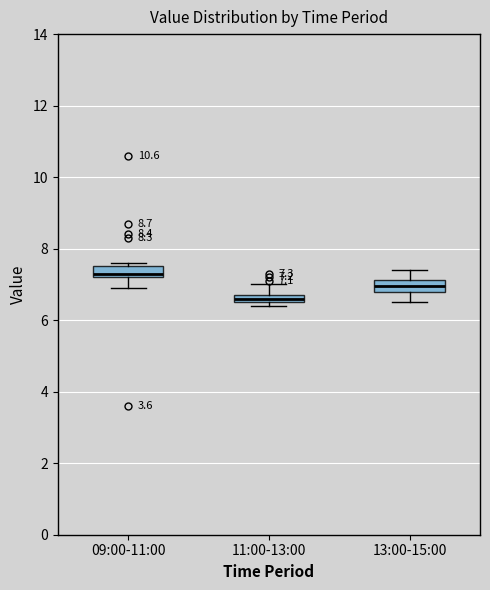

Which box's median line is the lowest?

11:00-13:00